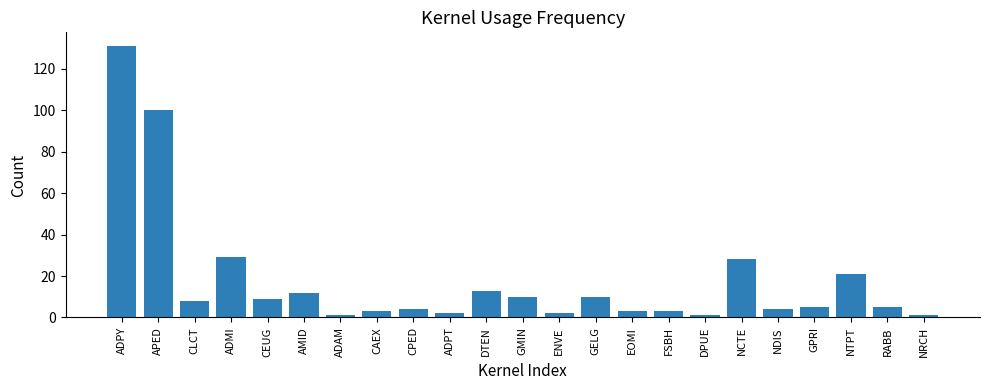

Reading left to right, transcribe all the data shown in this chart.

131	100	8	29	9	12	1	3	4	2	13	10	2	10	3	3	1	28	4	5	21	5	1